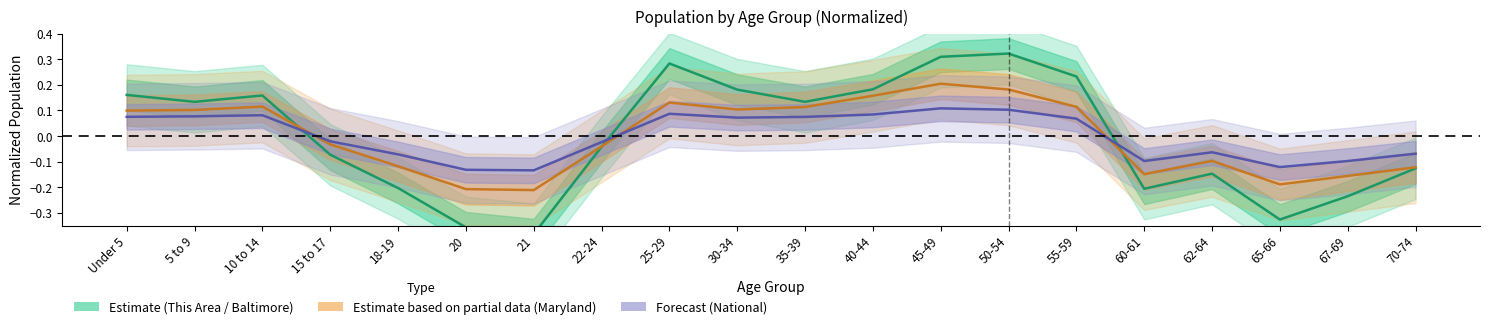

True or false: Maryland has more than 2 interior local peaks.

True